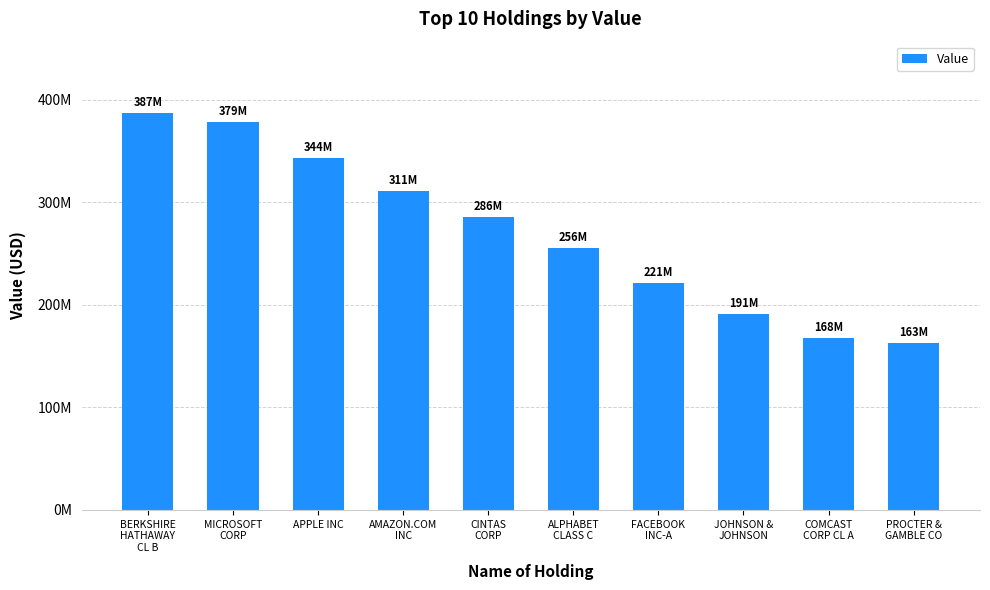

What is the label of the 1st bar from the left?

BERKSHIRE
HATHAWAY
CL B